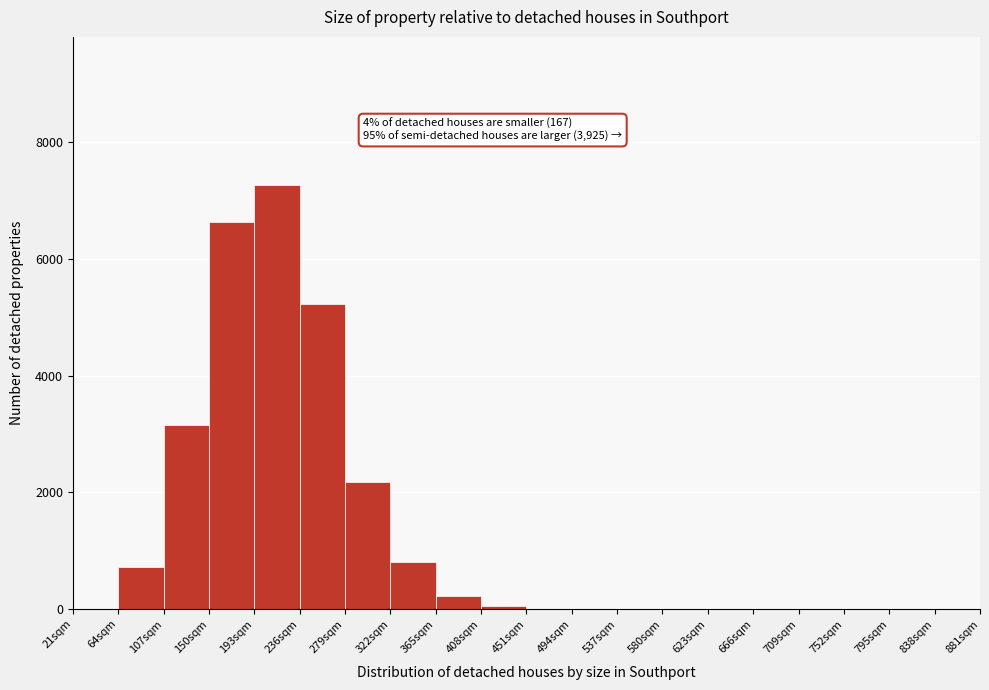

Over which range of the x-axis is the bar tallest?

193 to 236